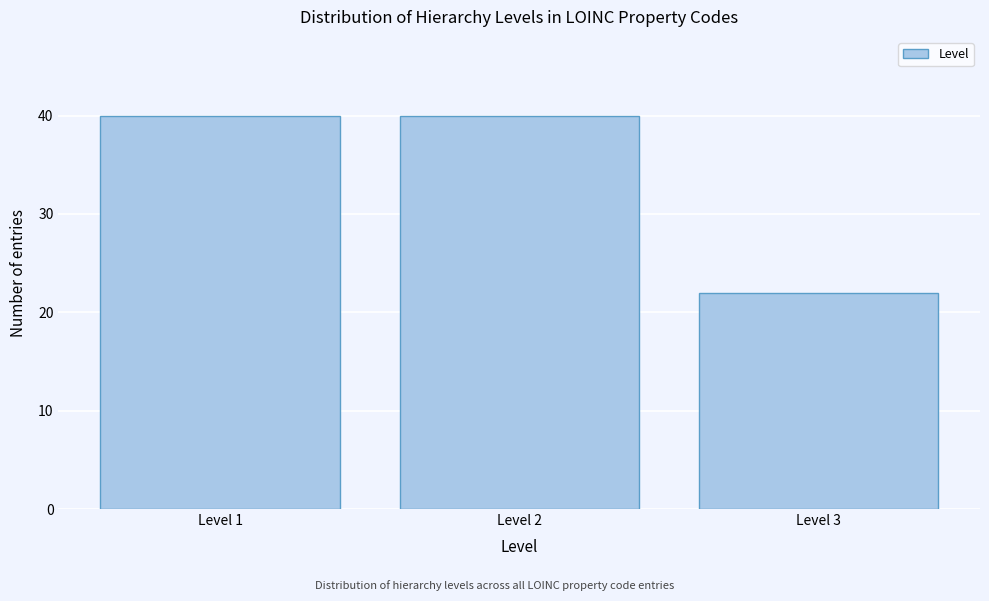

Reading left to right, list all the values displayed in this chart.

40	40	22